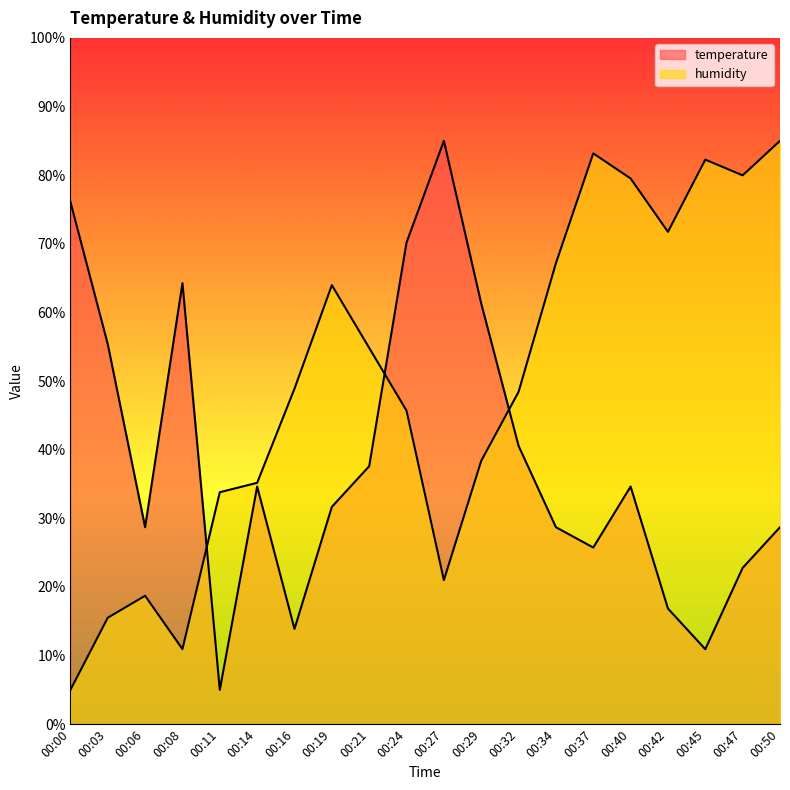

At which label does temperature reach its minimum?

00:11